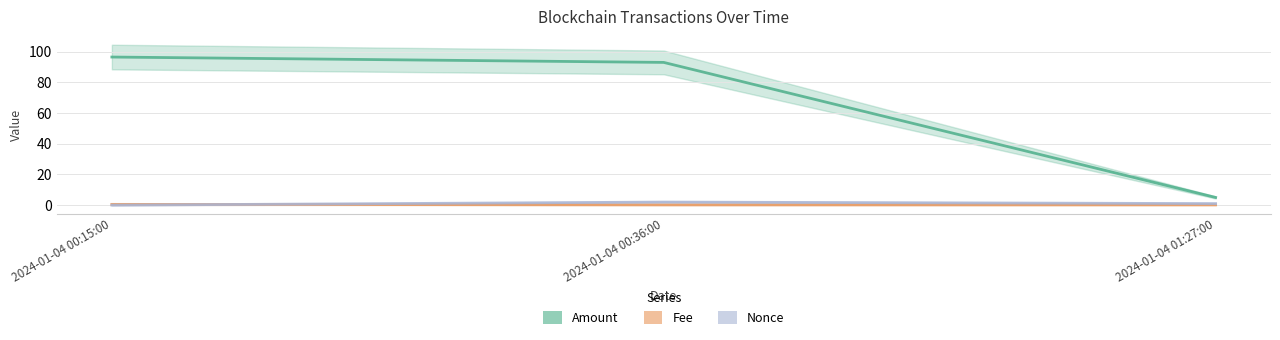

What is the difference between the maximum and minimum values in the Nonce series?

2.0